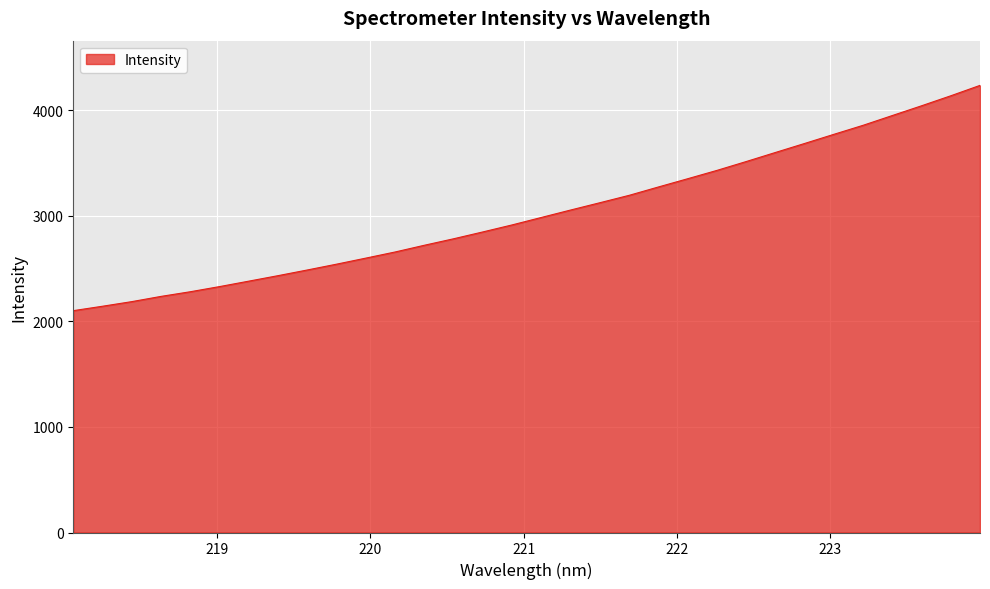

What is the difference between the maximum and minimum values?

2133.0